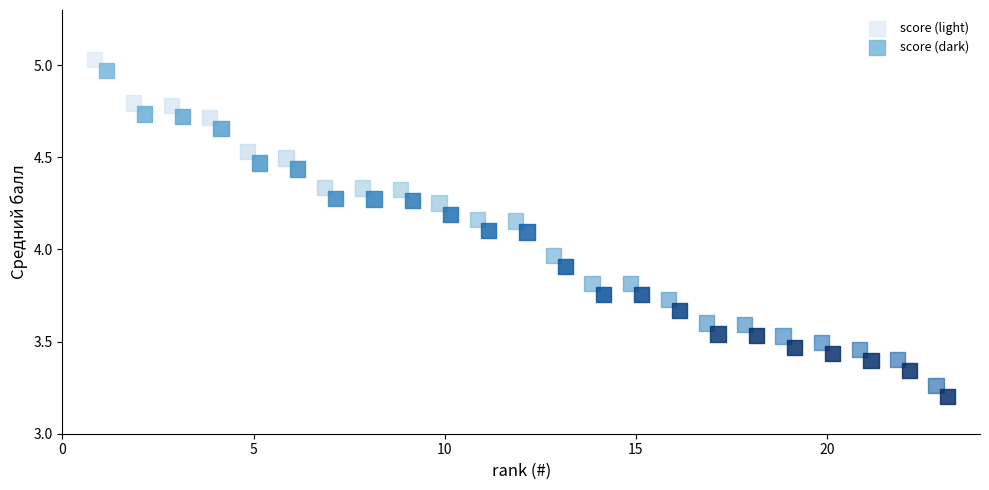

What are all the series names shown in the legend?

score (light), score (dark)